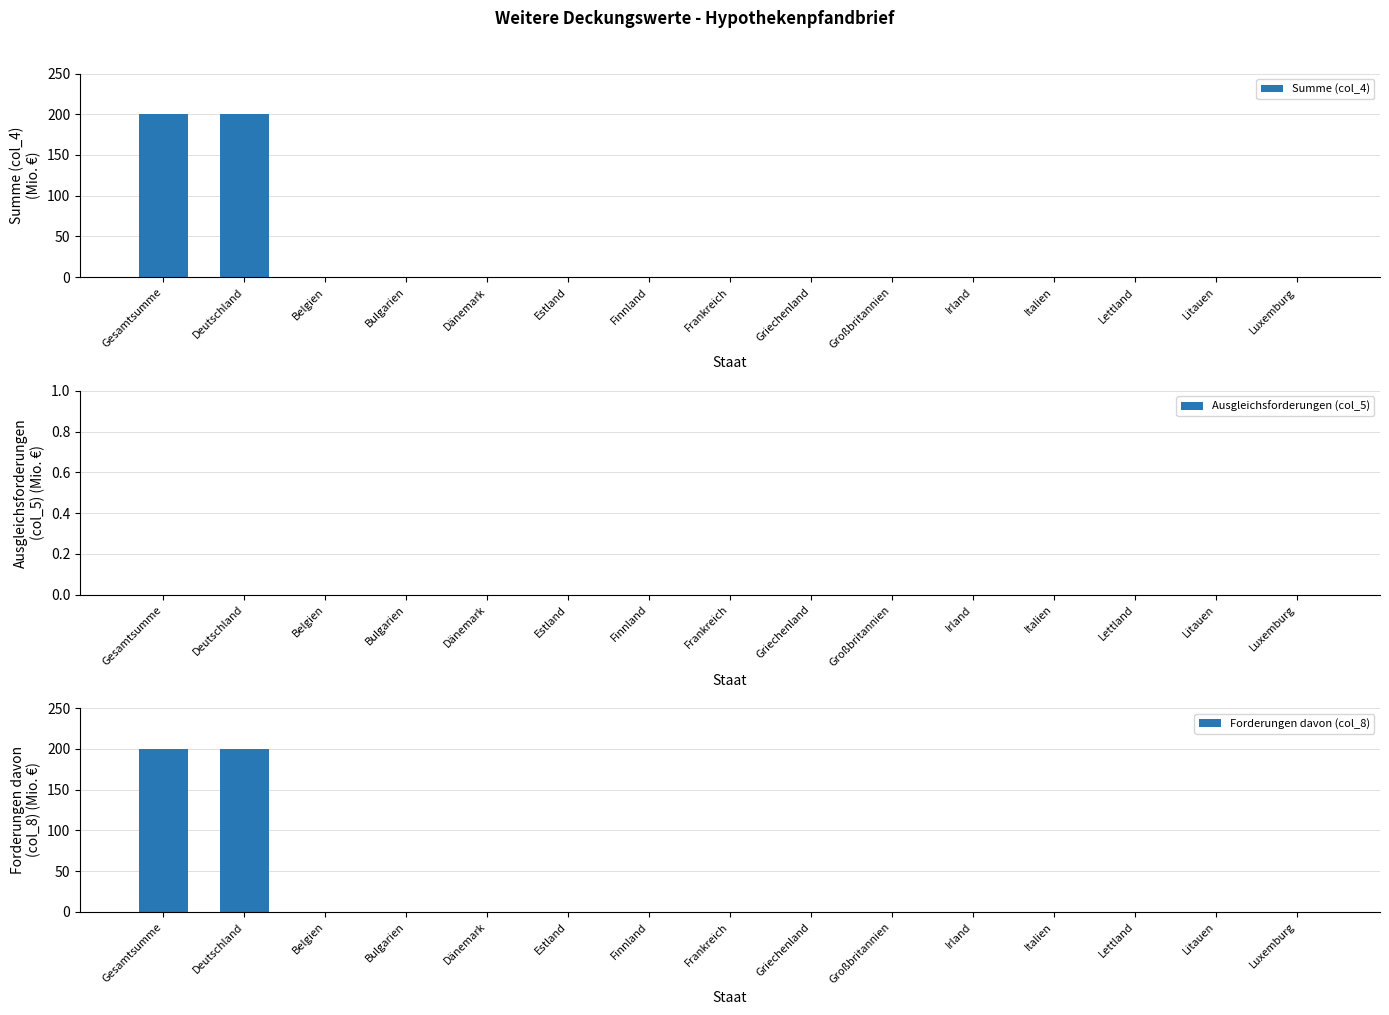

Which has a higher value, Irland or Finnland?

Irland